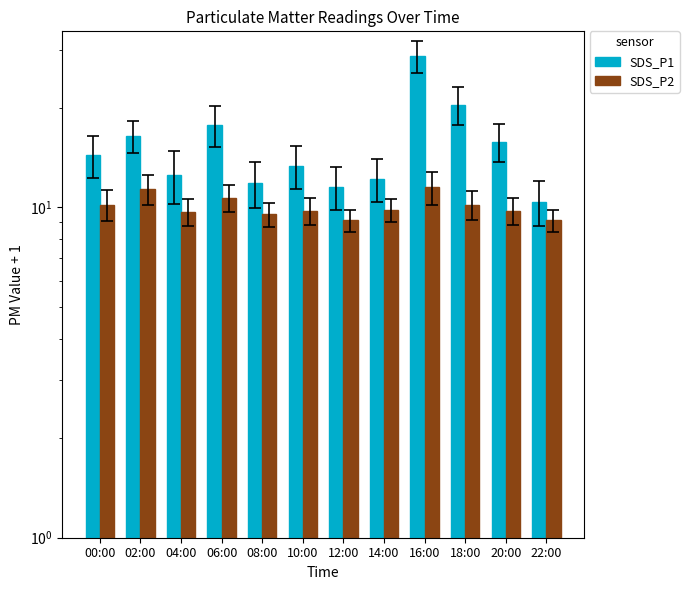

At which label is SDS_P1 closest to 19?

06:00